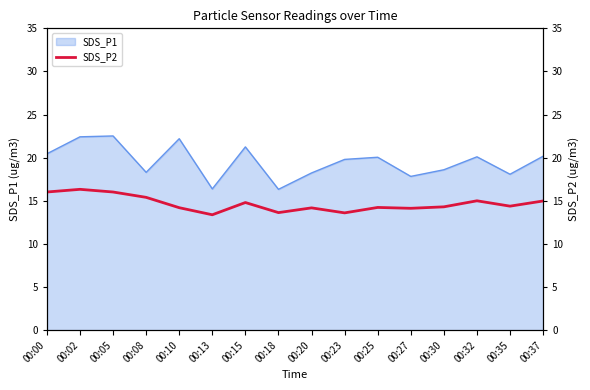

Is it true that the value at 00:32 is 15.0?

True